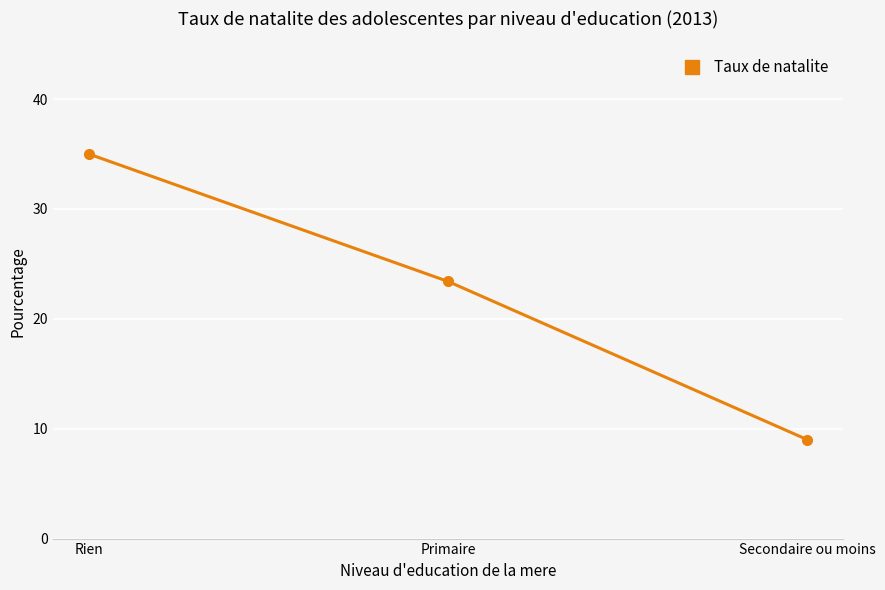

Does the chart display data point markers on the line(s)?

Yes